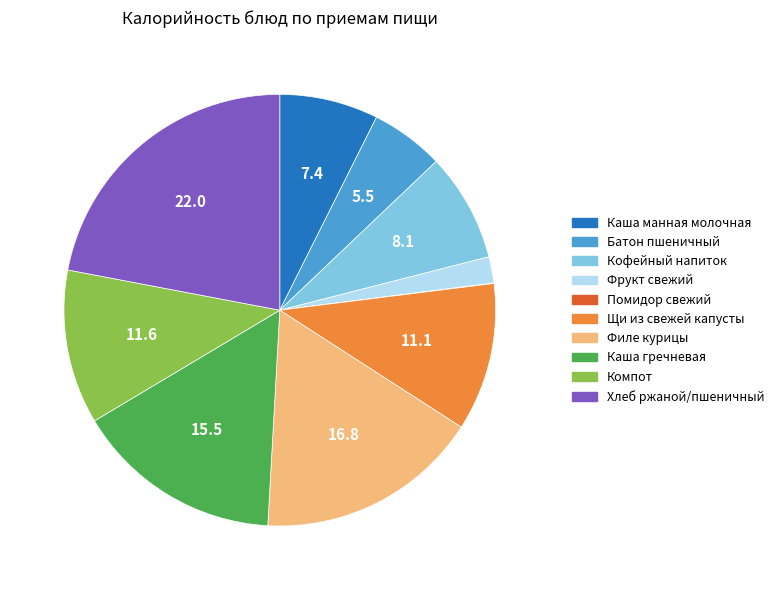

Is there a majority slice in this chart?

No